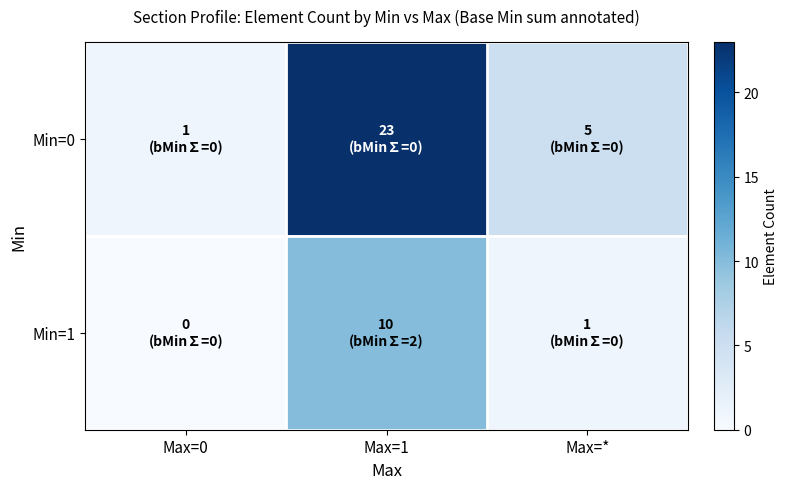

What is the difference between the highest and lowest values at Max=1?

13